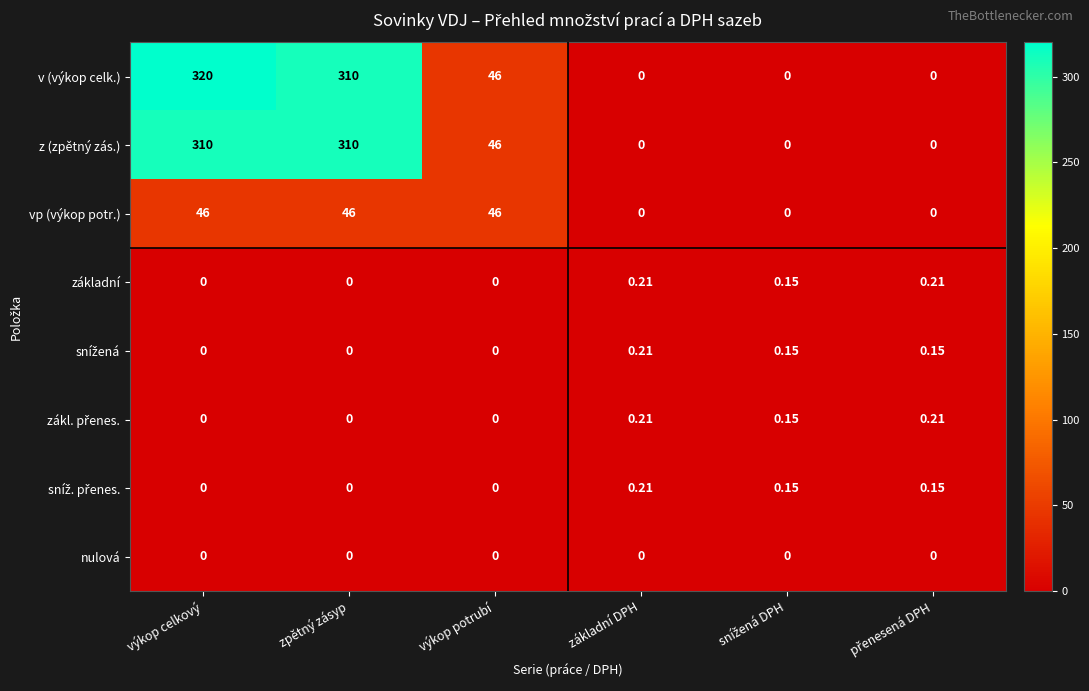

At which label is v (výkop celk.) closest to 160?

výkop potrubí